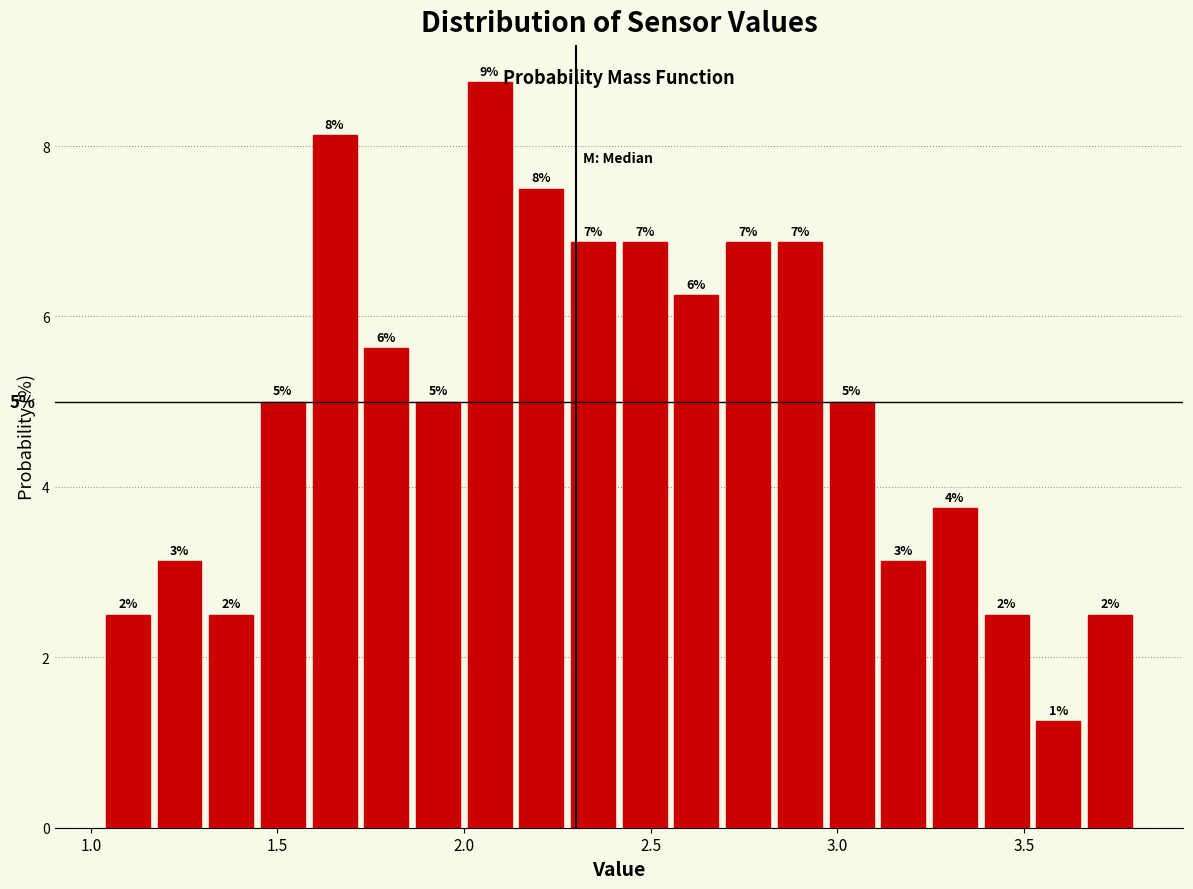

Read against the x-axis, roughly where is the centre of the tallest bar?

2.05